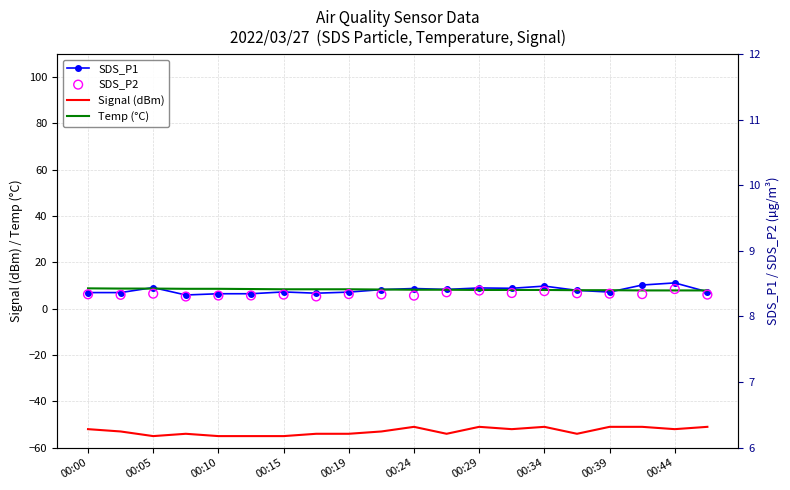

What are all the series names shown in the legend?

SDS_P1, Signal (dBm), Temp (°C), SDS_P2